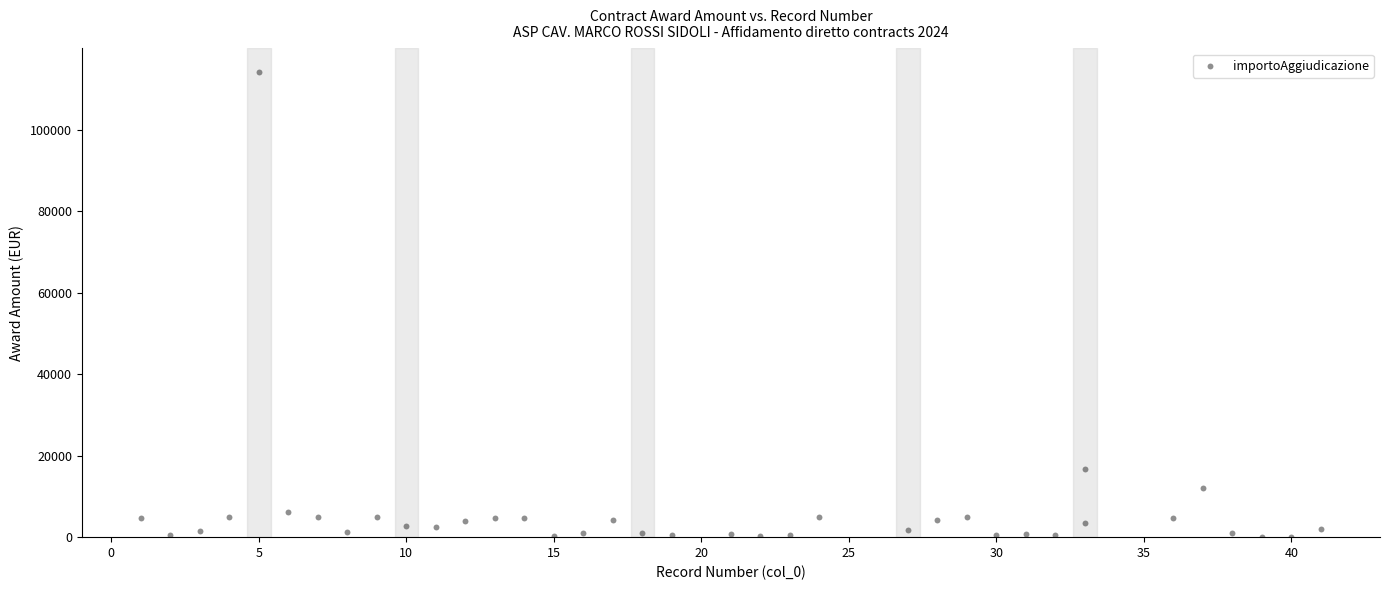

What is the range of Y values (max minus min)?

114127.0